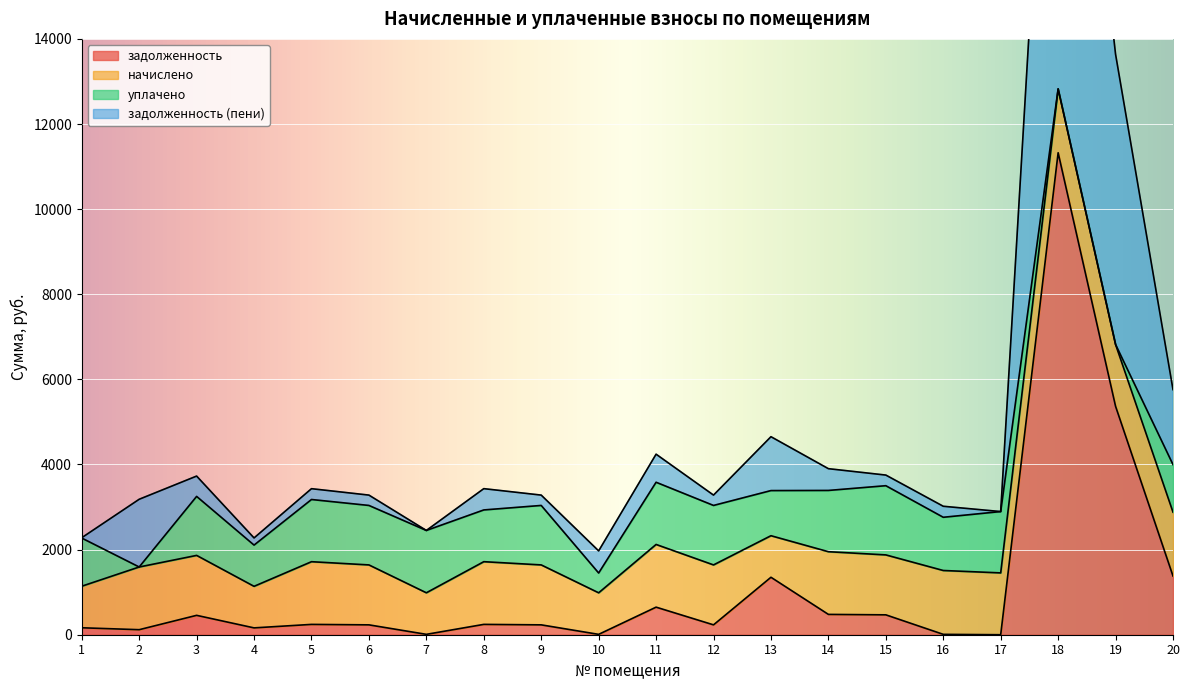

At which category is the sum across all series the highest?

18